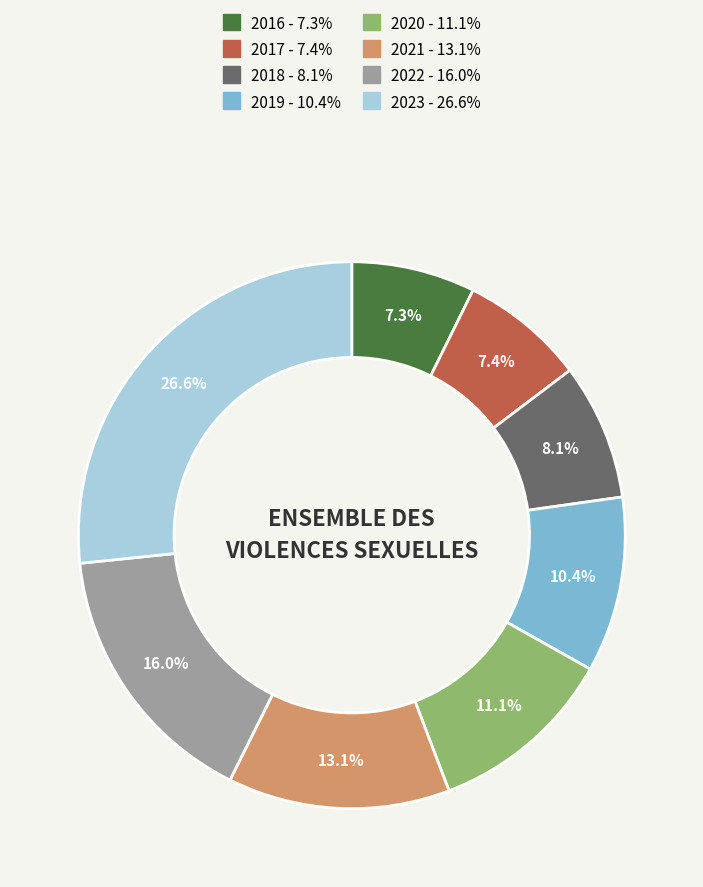

Between 2017 and 2019, which is larger?

2019